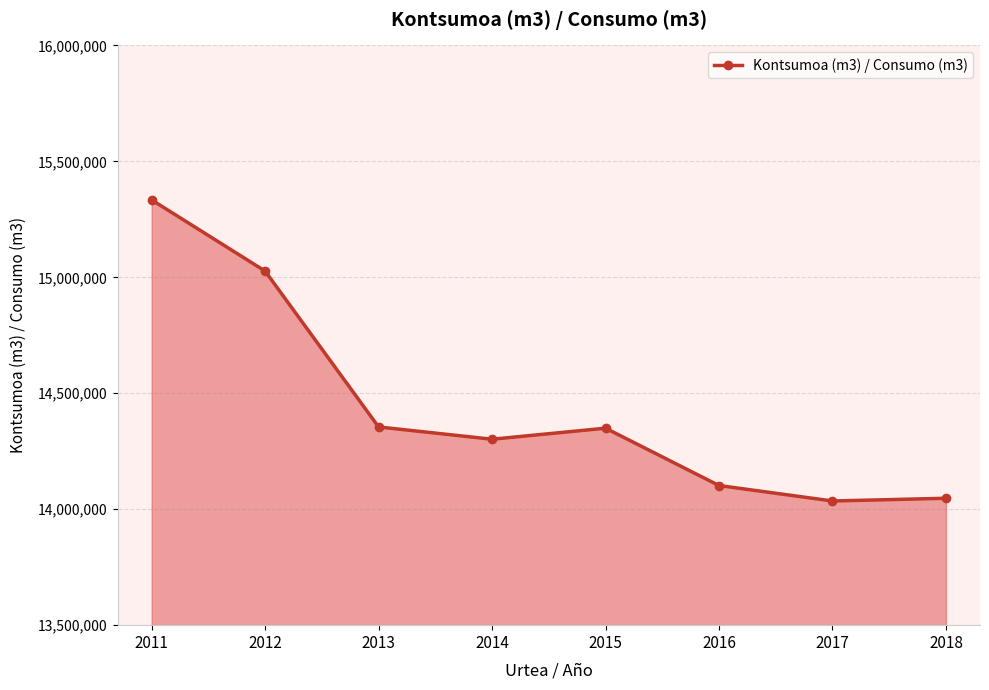

Approximately how many times larger is the value at 2015 compared to 2012?

1.0